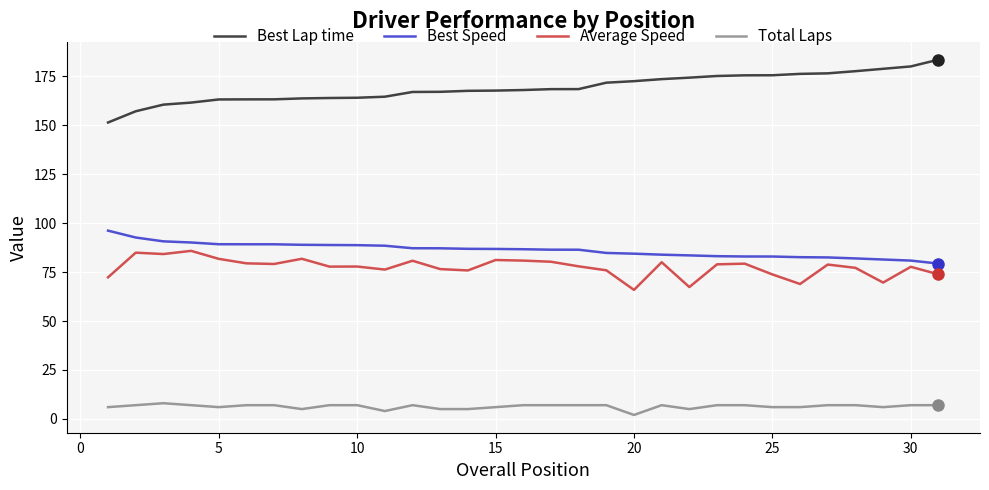

Count the number of categories in the chart.

31